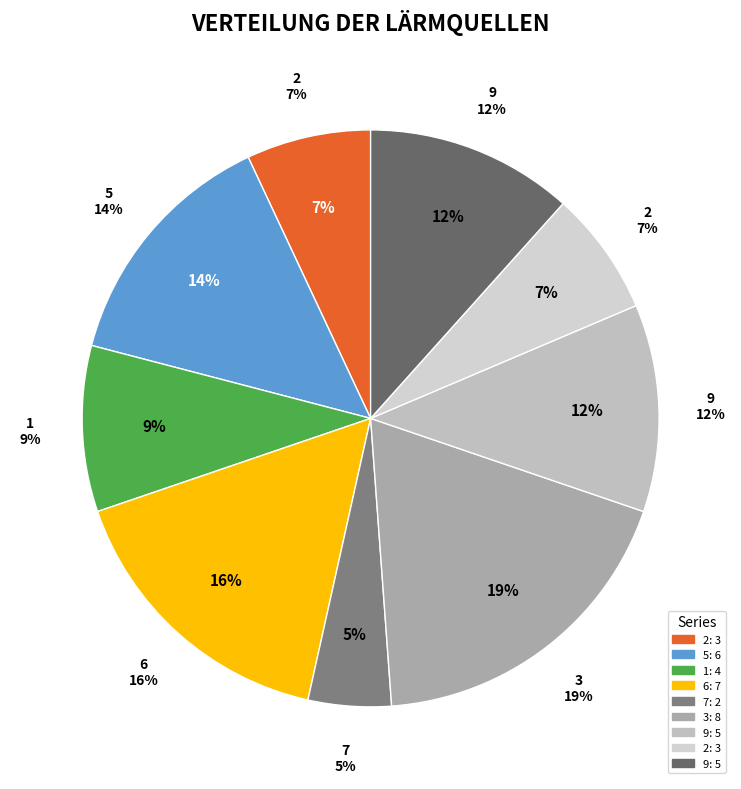

Which slice is the largest?

3